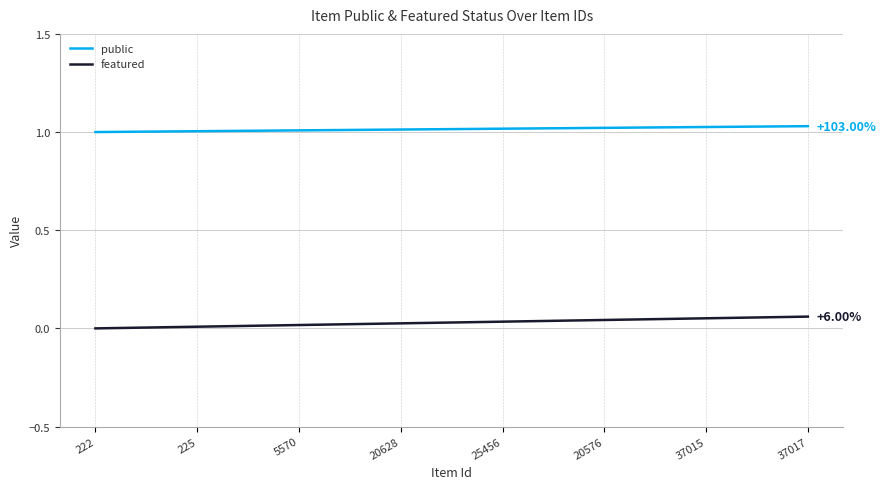

True or false: featured and public cross at least once.

False